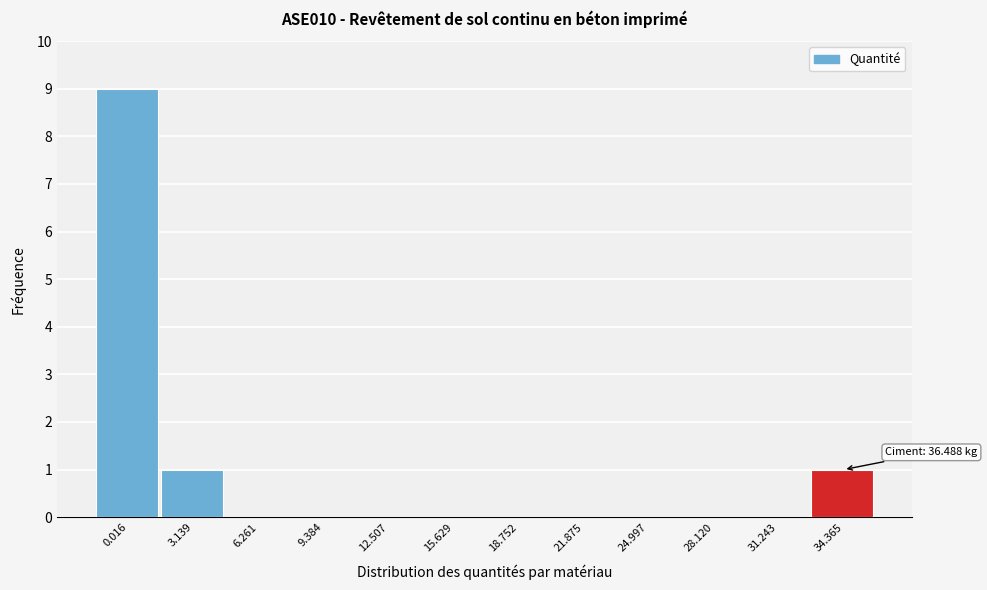

Reading left to right, list all the values displayed in this chart.

0.016=9	3.139=1	6.261=0	9.384=0	12.507=0	15.629=0	18.752=0	21.875=0	24.997=0	28.120=0	31.243=0	34.365=1